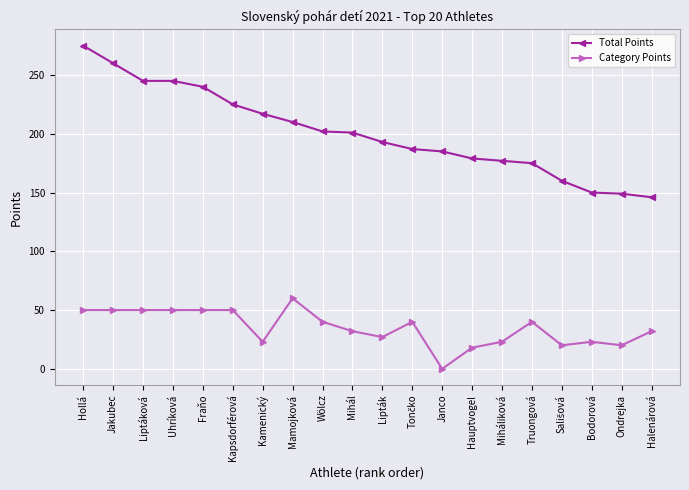

Which series has the largest total across all categories?

Total Points